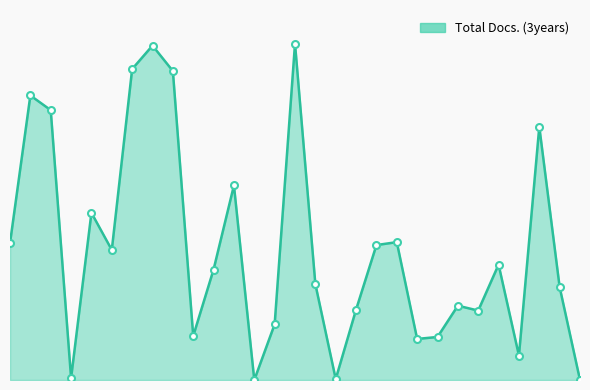

Rank the categories by value from lowest to highest.

13, 29, 17, 4, 26, 21, 22, 10, 14, 24, 18, 23, 28, 16, 11, 25, 6, 19, 1, 20, 5, 12, 27, 3, 2, 9, 7, 8, 15